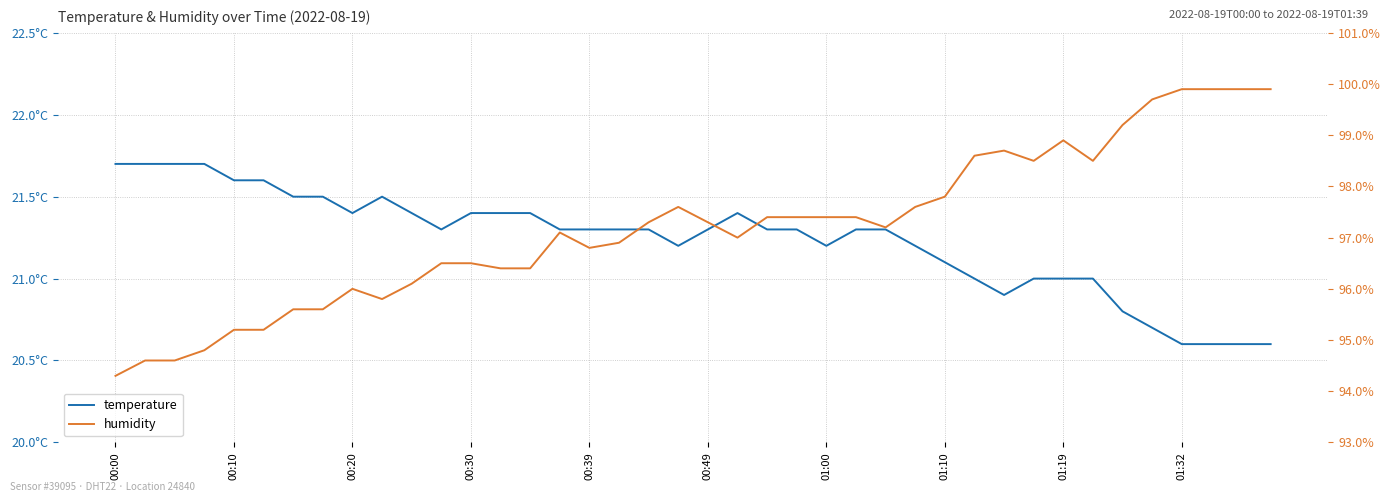

Which series changed the most between 00:20 and 29?

humidity